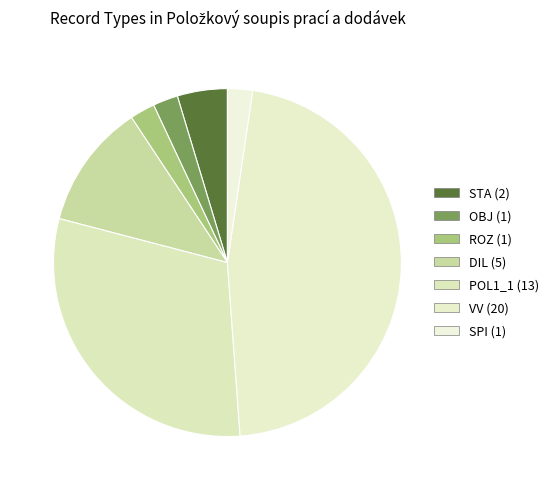

To the nearest percent, what is the difference between the largest and smallest slice percentages?

44%